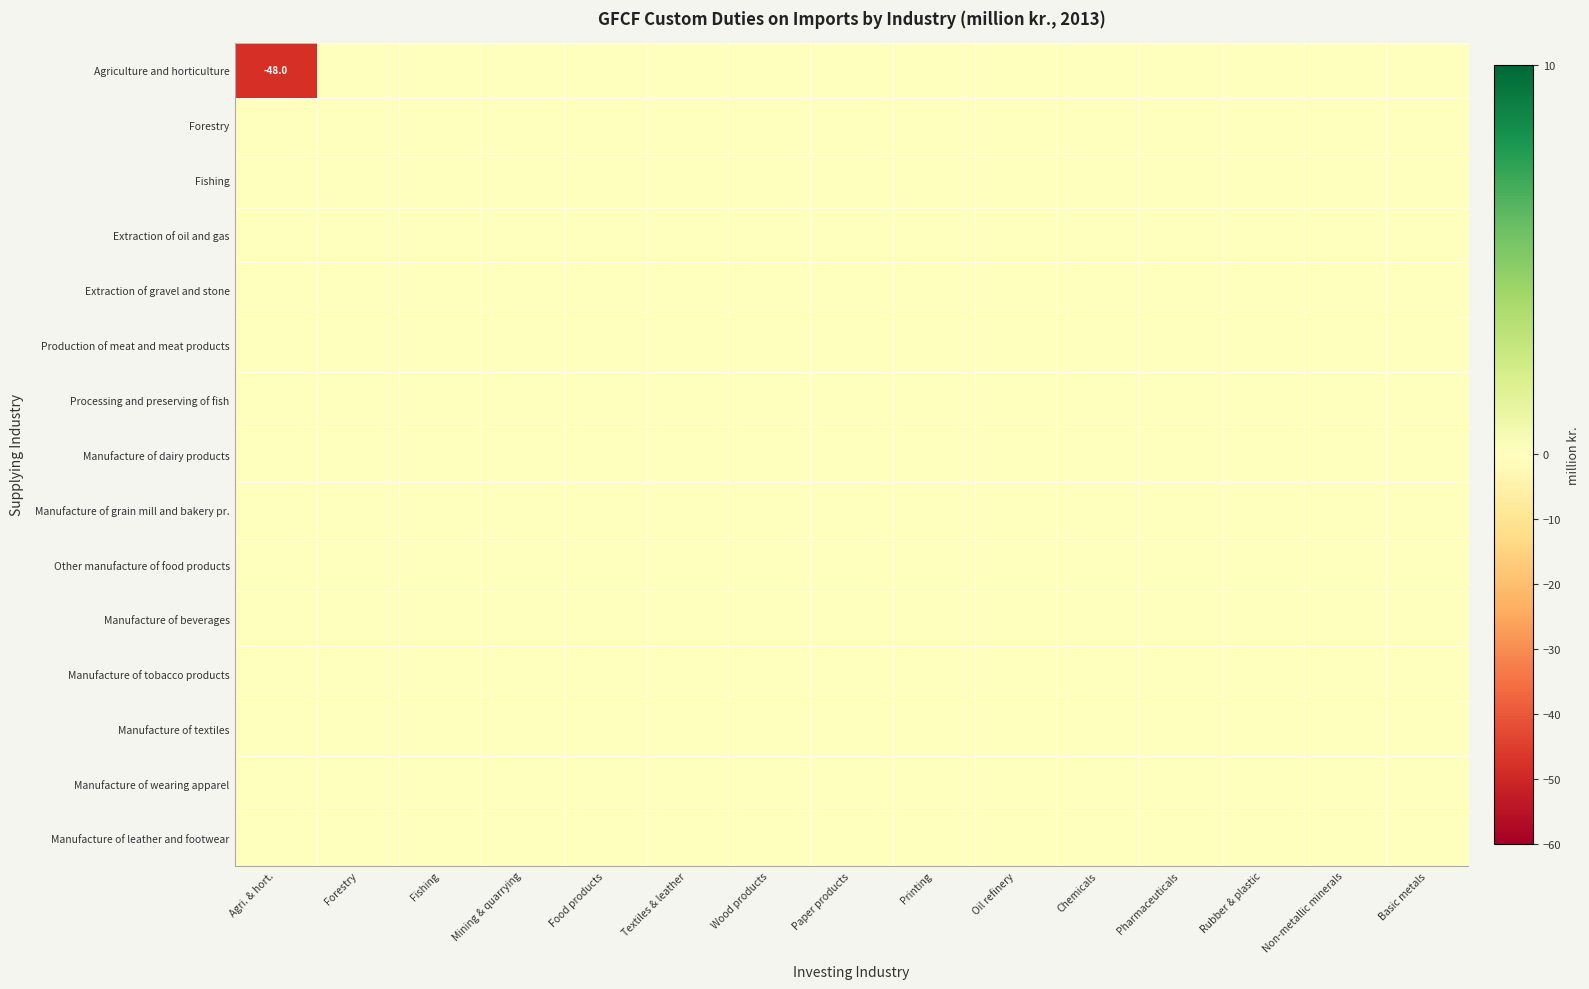

Between Rubber & plastic and Non-metallic minerals, which is larger?

Rubber & plastic